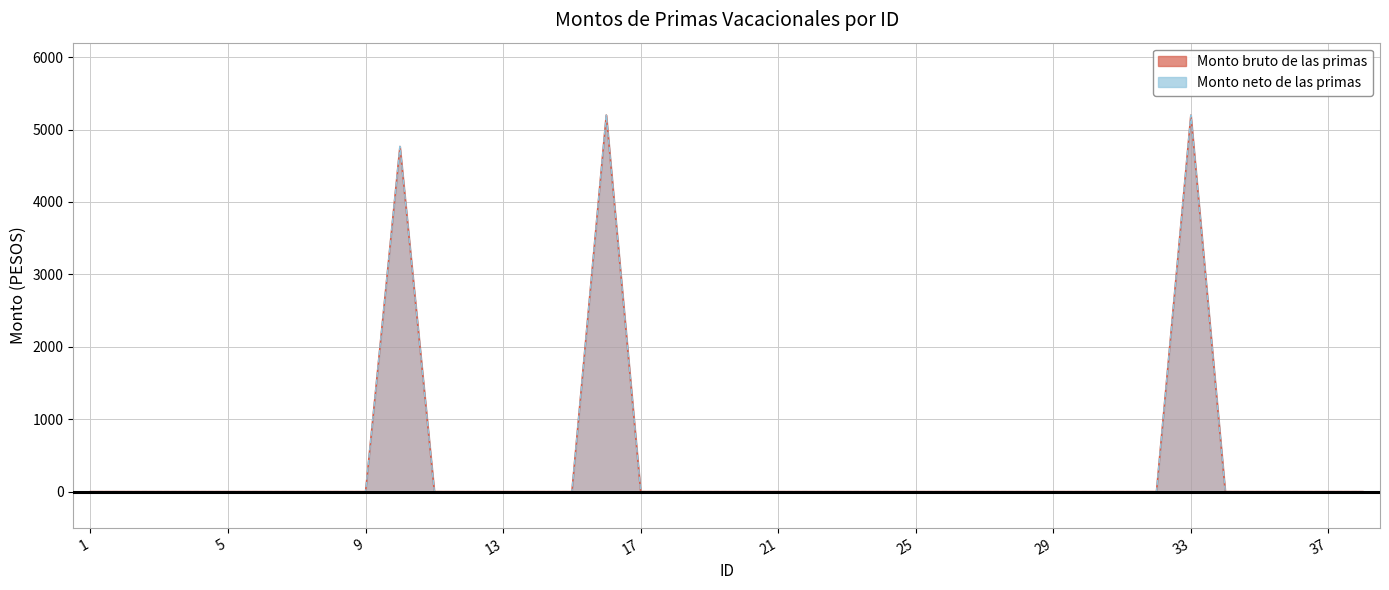

At 11, list the series in order from largest to smallest.

Monto bruto de las primas, Monto neto de las primas